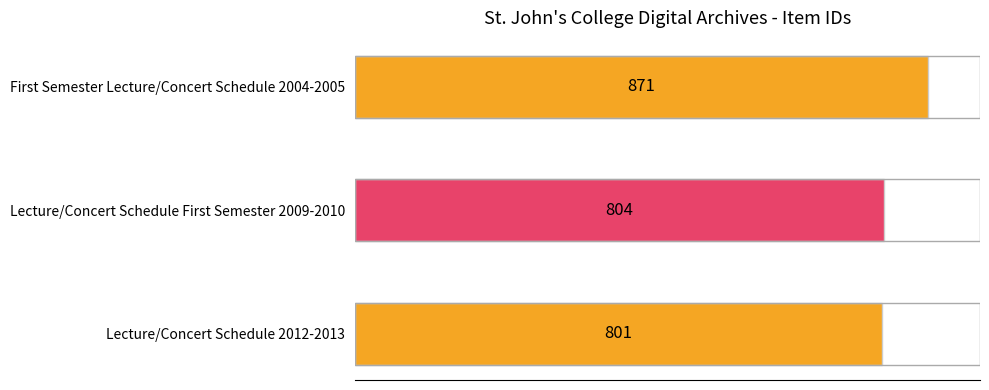

The chart shows a value of 1310 at First Semester Lecture/Concert Schedule 2004-2005. True or false?

False